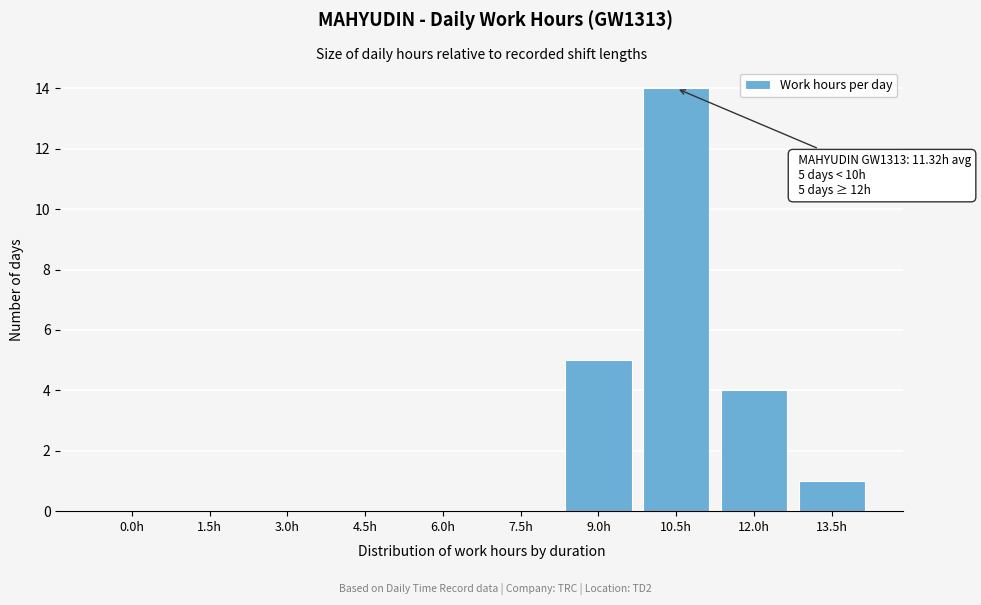

Reading left to right, extract all data points from this chart.

0.0h=0	1.5h=0	3.0h=0	4.5h=0	6.0h=0	7.5h=0	9.0h=5	10.5h=14	12.0h=4	13.5h=1